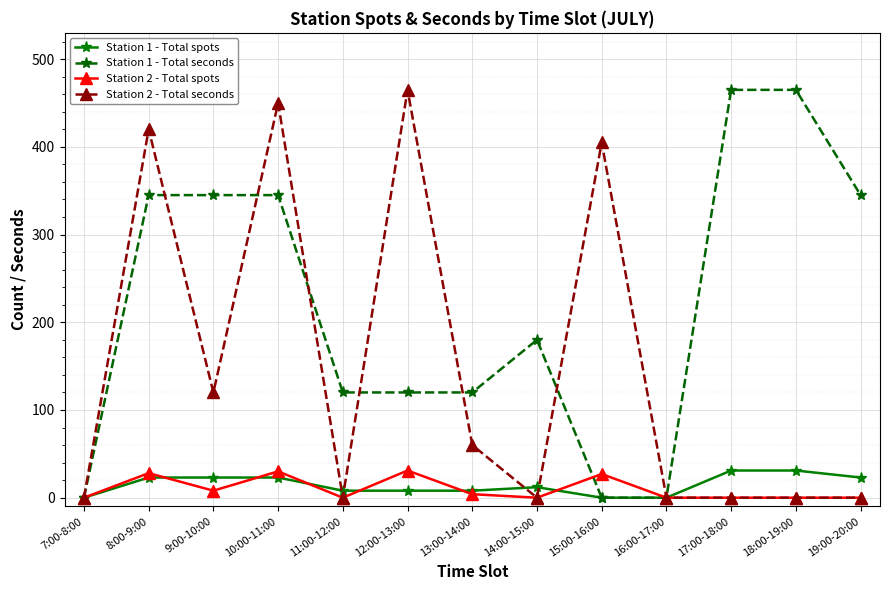

The value of Station 1 - Total seconds at 11:00-12:00 is 120. True or false?

True